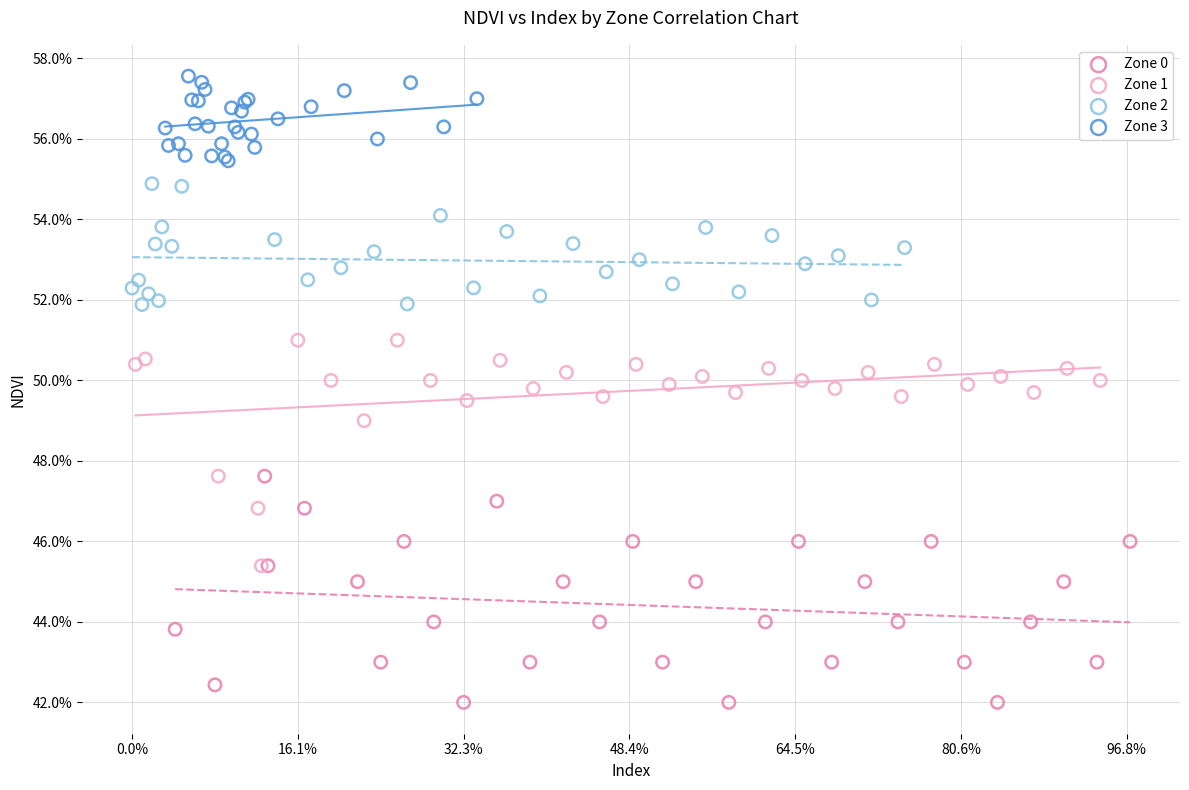

Which series reaches the minimum Y coordinate?

Zone 0